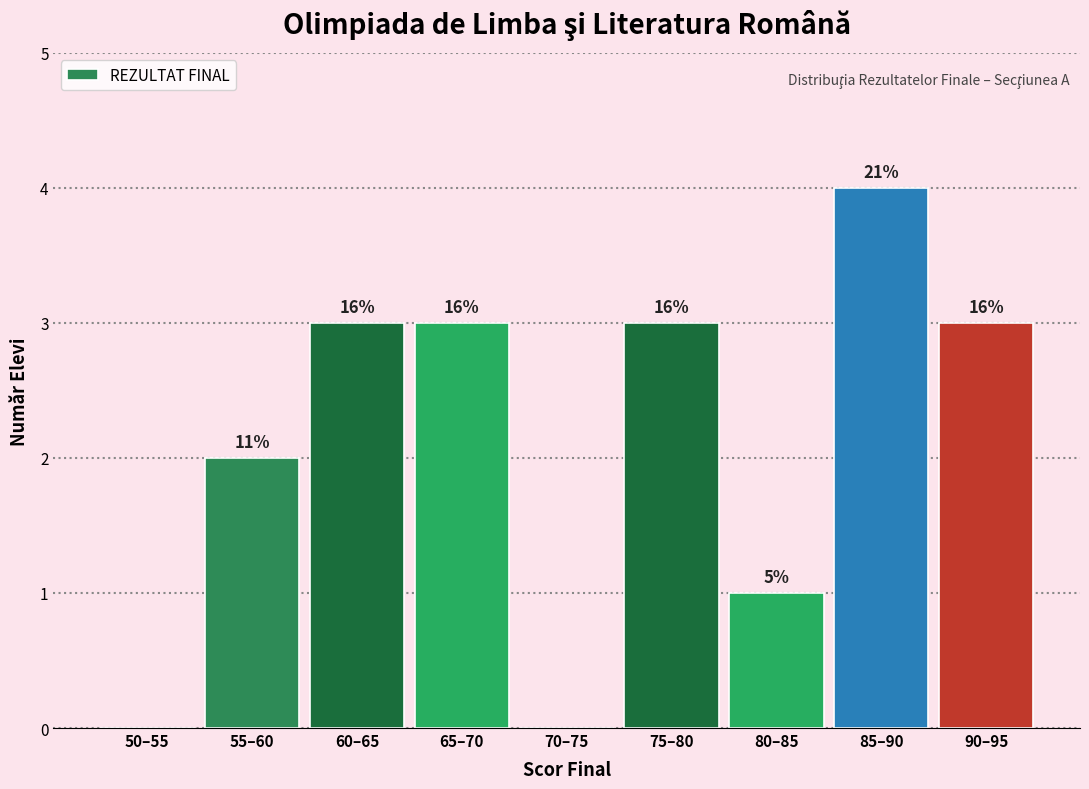

Are the bars horizontal?

No